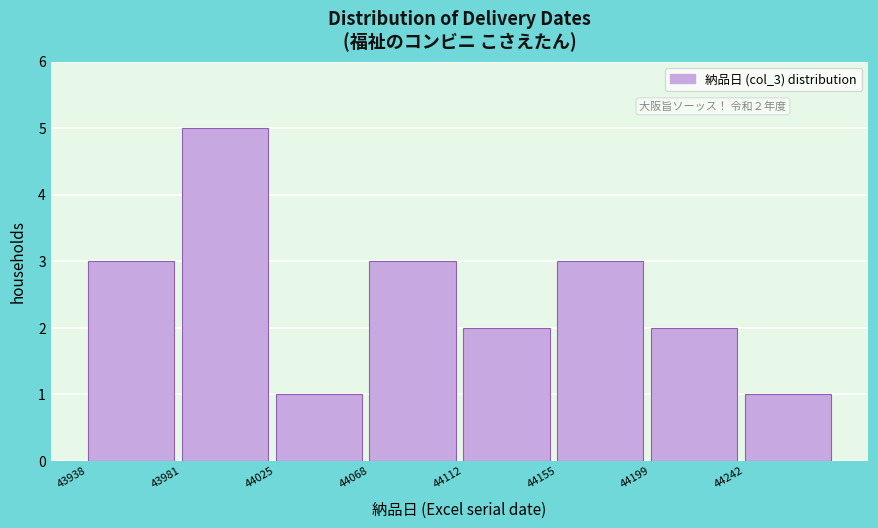

Over which range of the x-axis is the bar tallest?

43981.5 to 44025.0